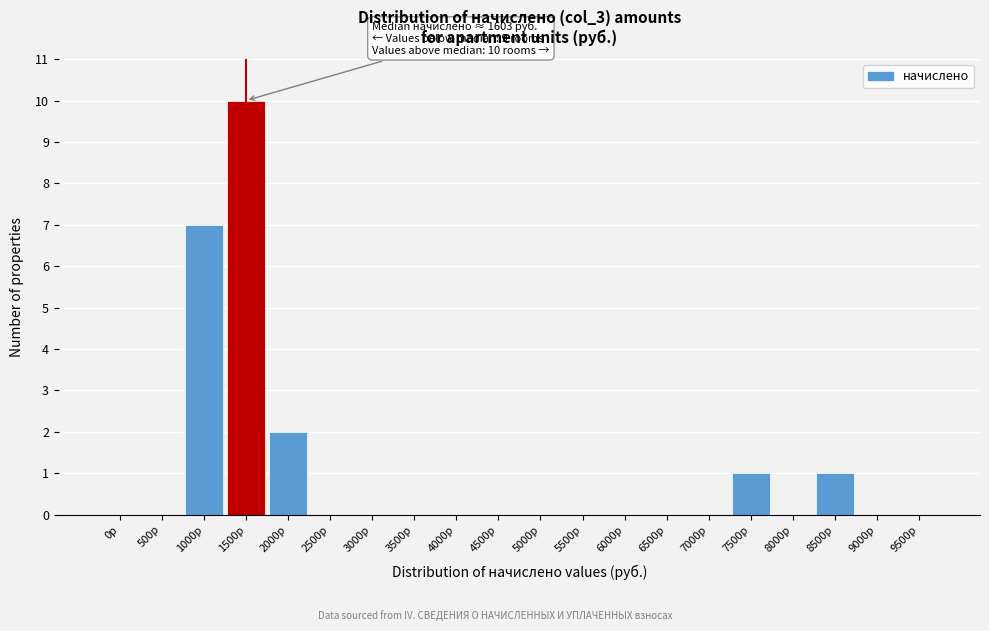

Reading left to right, transcribe all the data shown in this chart.

0р=0	500р=0	1000р=7	1500р=10	2000р=2	2500р=0	3000р=0	3500р=0	4000р=0	4500р=0	5000р=0	5500р=0	6000р=0	6500р=0	7000р=0	7500р=1	8000р=0	8500р=1	9000р=0	9500р=0